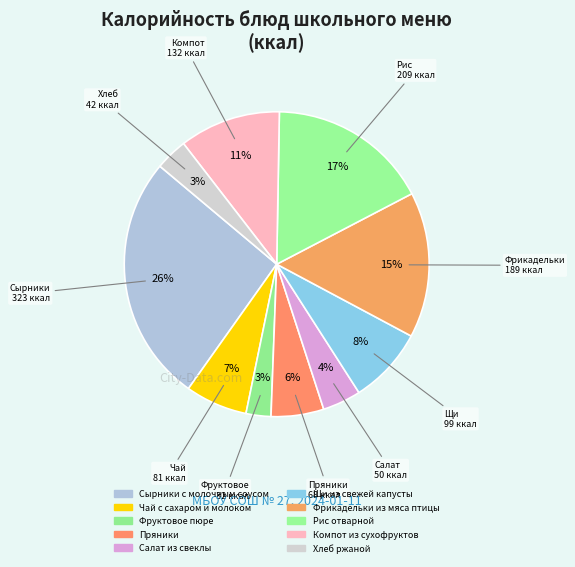

How much of the chart is everything except Щи из свежей капусты?

91.9%